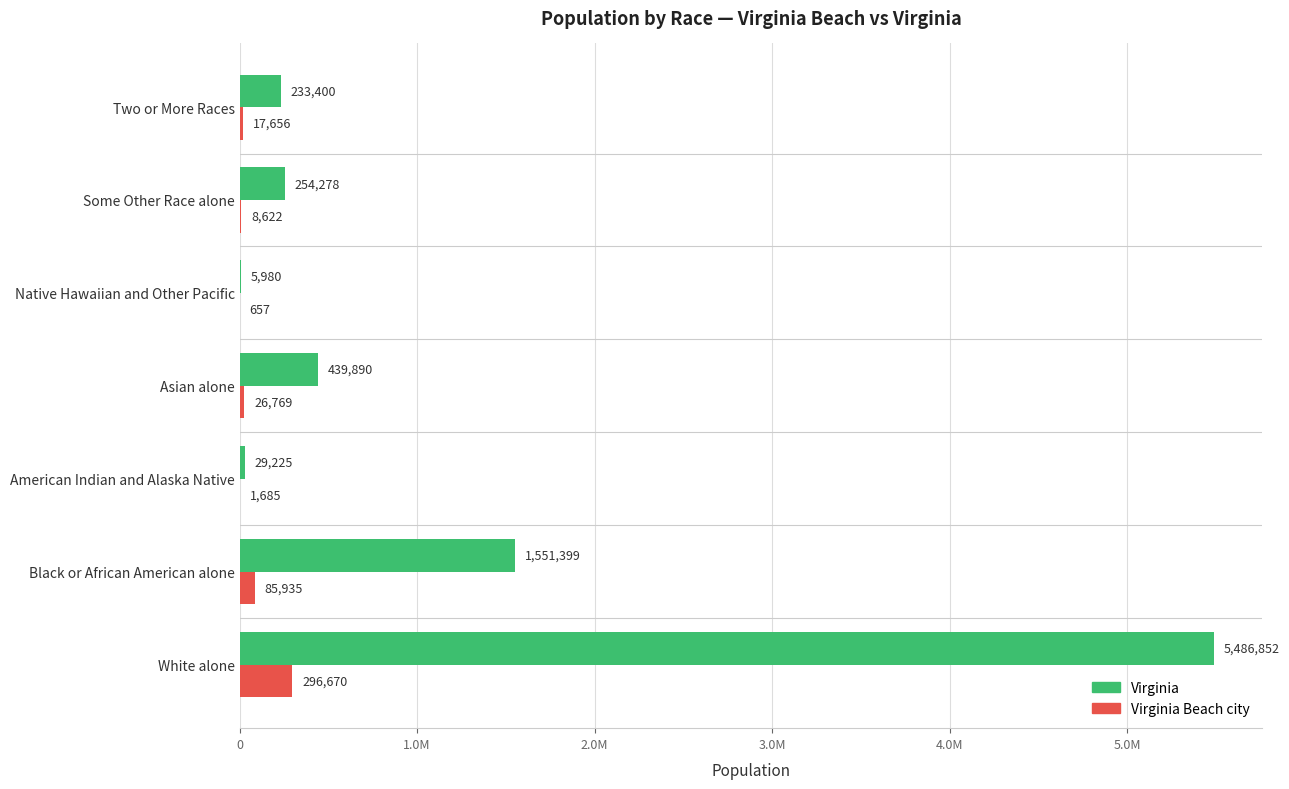

Which series has the largest range (max minus min)?

Virginia